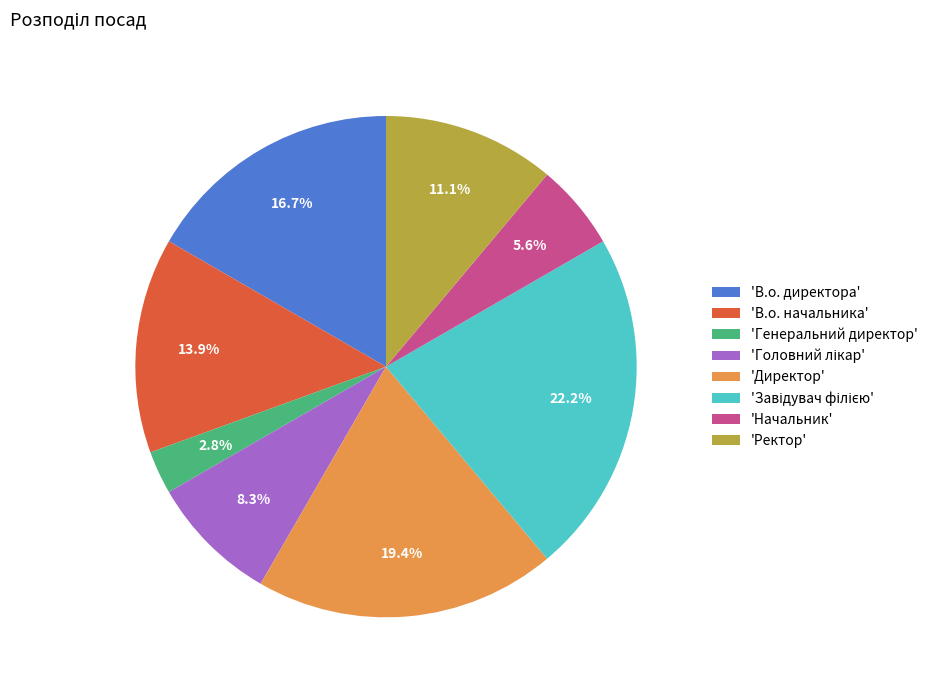

Count the number of slices in the pie.

8